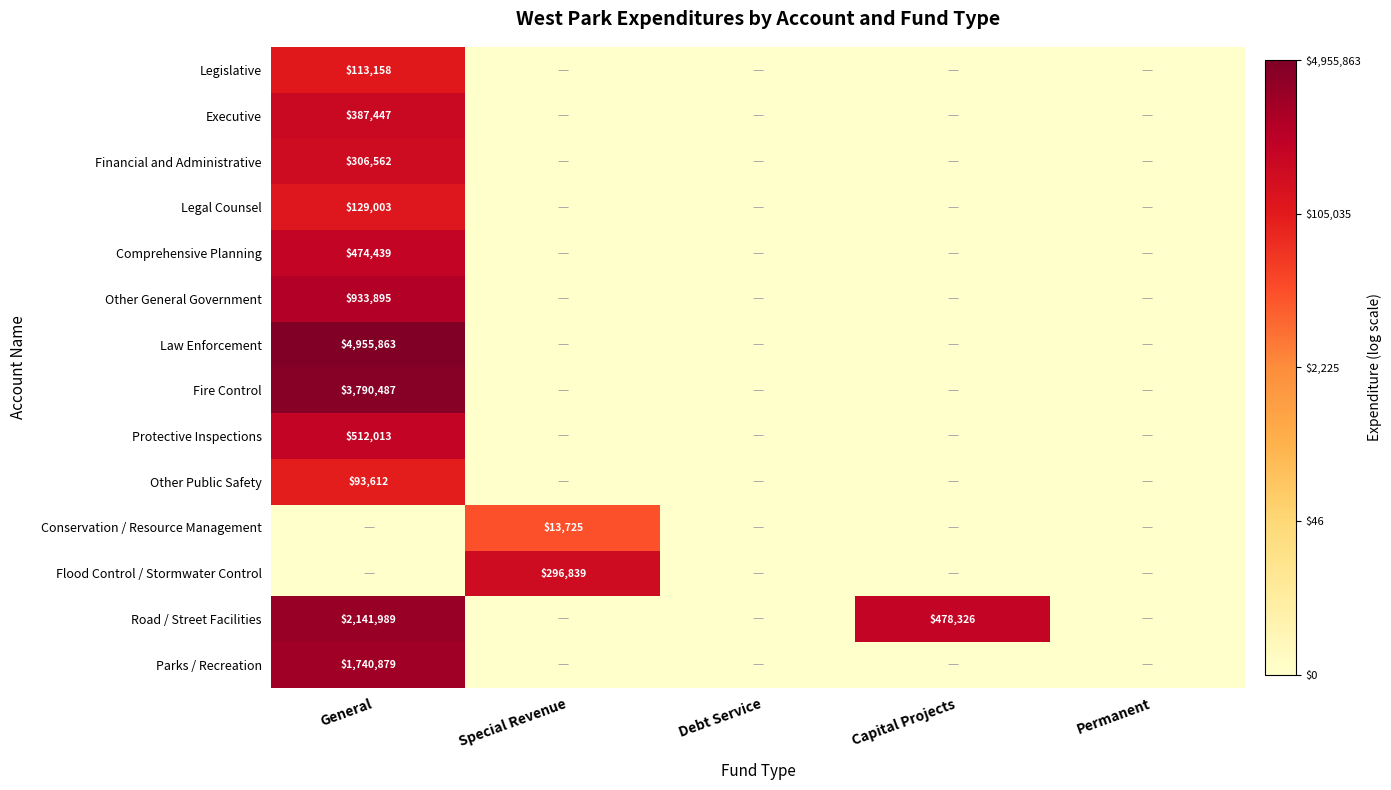

True or false: Legislative has a value of 64450 at General.

False